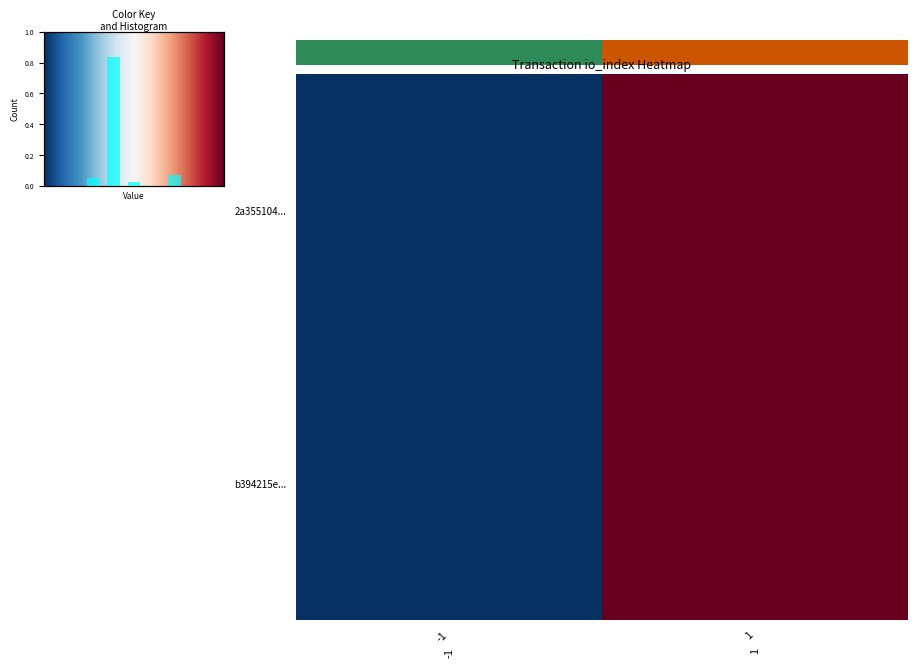

The 2a355104... series shows 0 at -1. True or false?

False